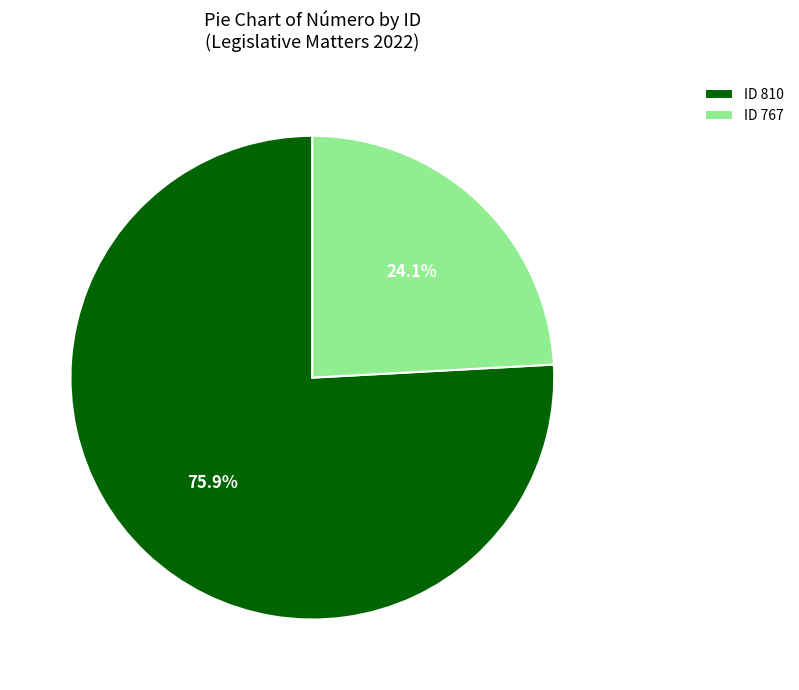

Combined, do ID 810 and ID 767 account for over 50%?

Yes